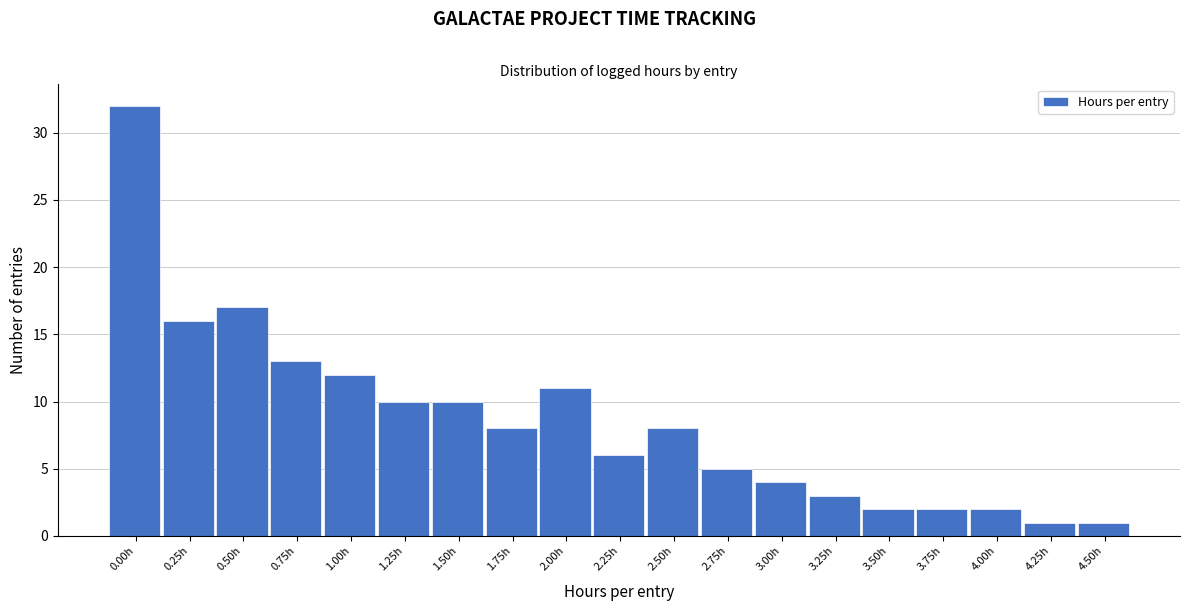

Reading left to right, what are all the values shown in this chart?

0.00h=32	0.25h=16	0.50h=17	0.75h=13	1.00h=12	1.25h=10	1.50h=10	1.75h=8	2.00h=11	2.25h=6	2.50h=8	2.75h=5	3.00h=4	3.25h=3	3.50h=2	3.75h=2	4.00h=2	4.25h=1	4.50h=1